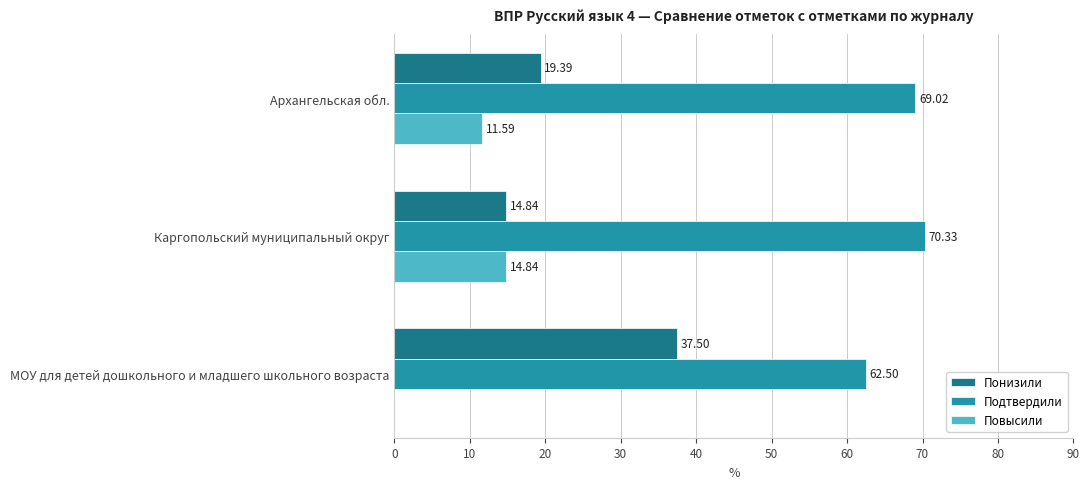

What is the total value across all series at Каргопольский муниципальный округ?

100.0